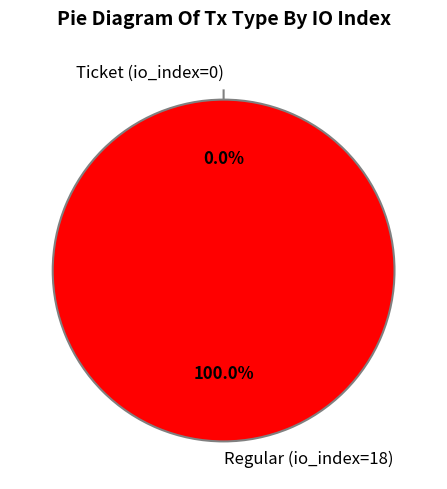

Rank the categories by value from lowest to highest.

Ticket (io_index=0), Regular (io_index=18)